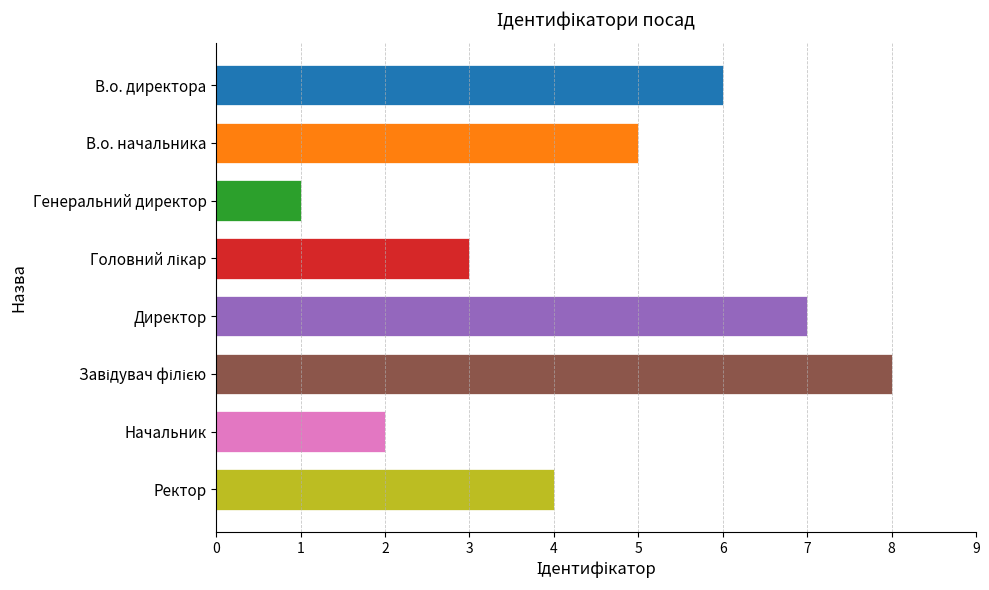

Reading top to bottom, list all the values displayed in this chart.

6	5	1	3	7	8	2	4